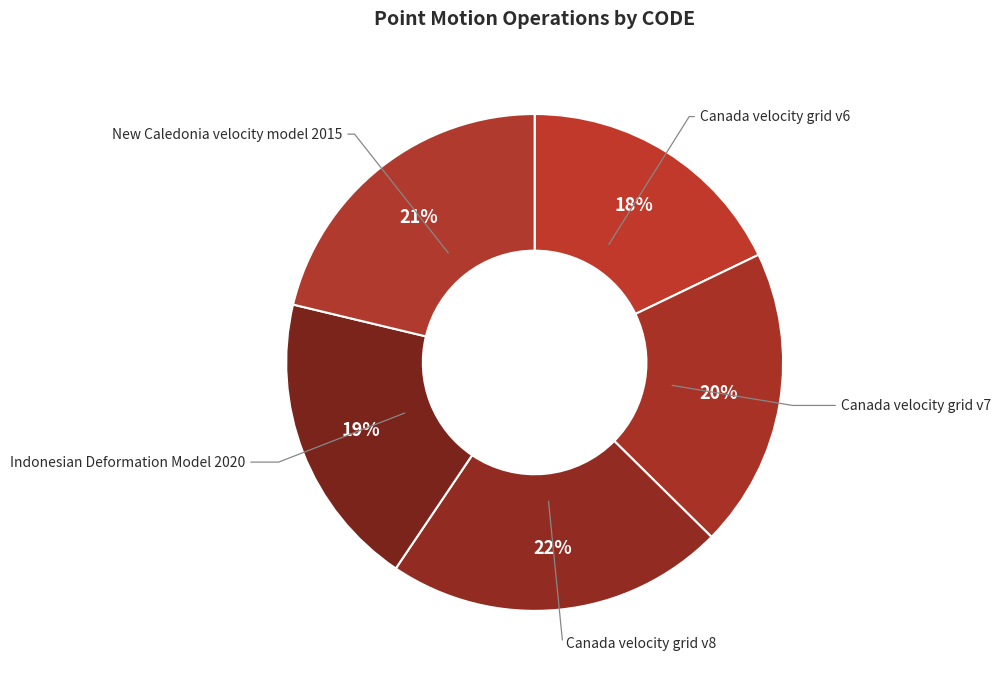

How many segments does this pie chart have?

5